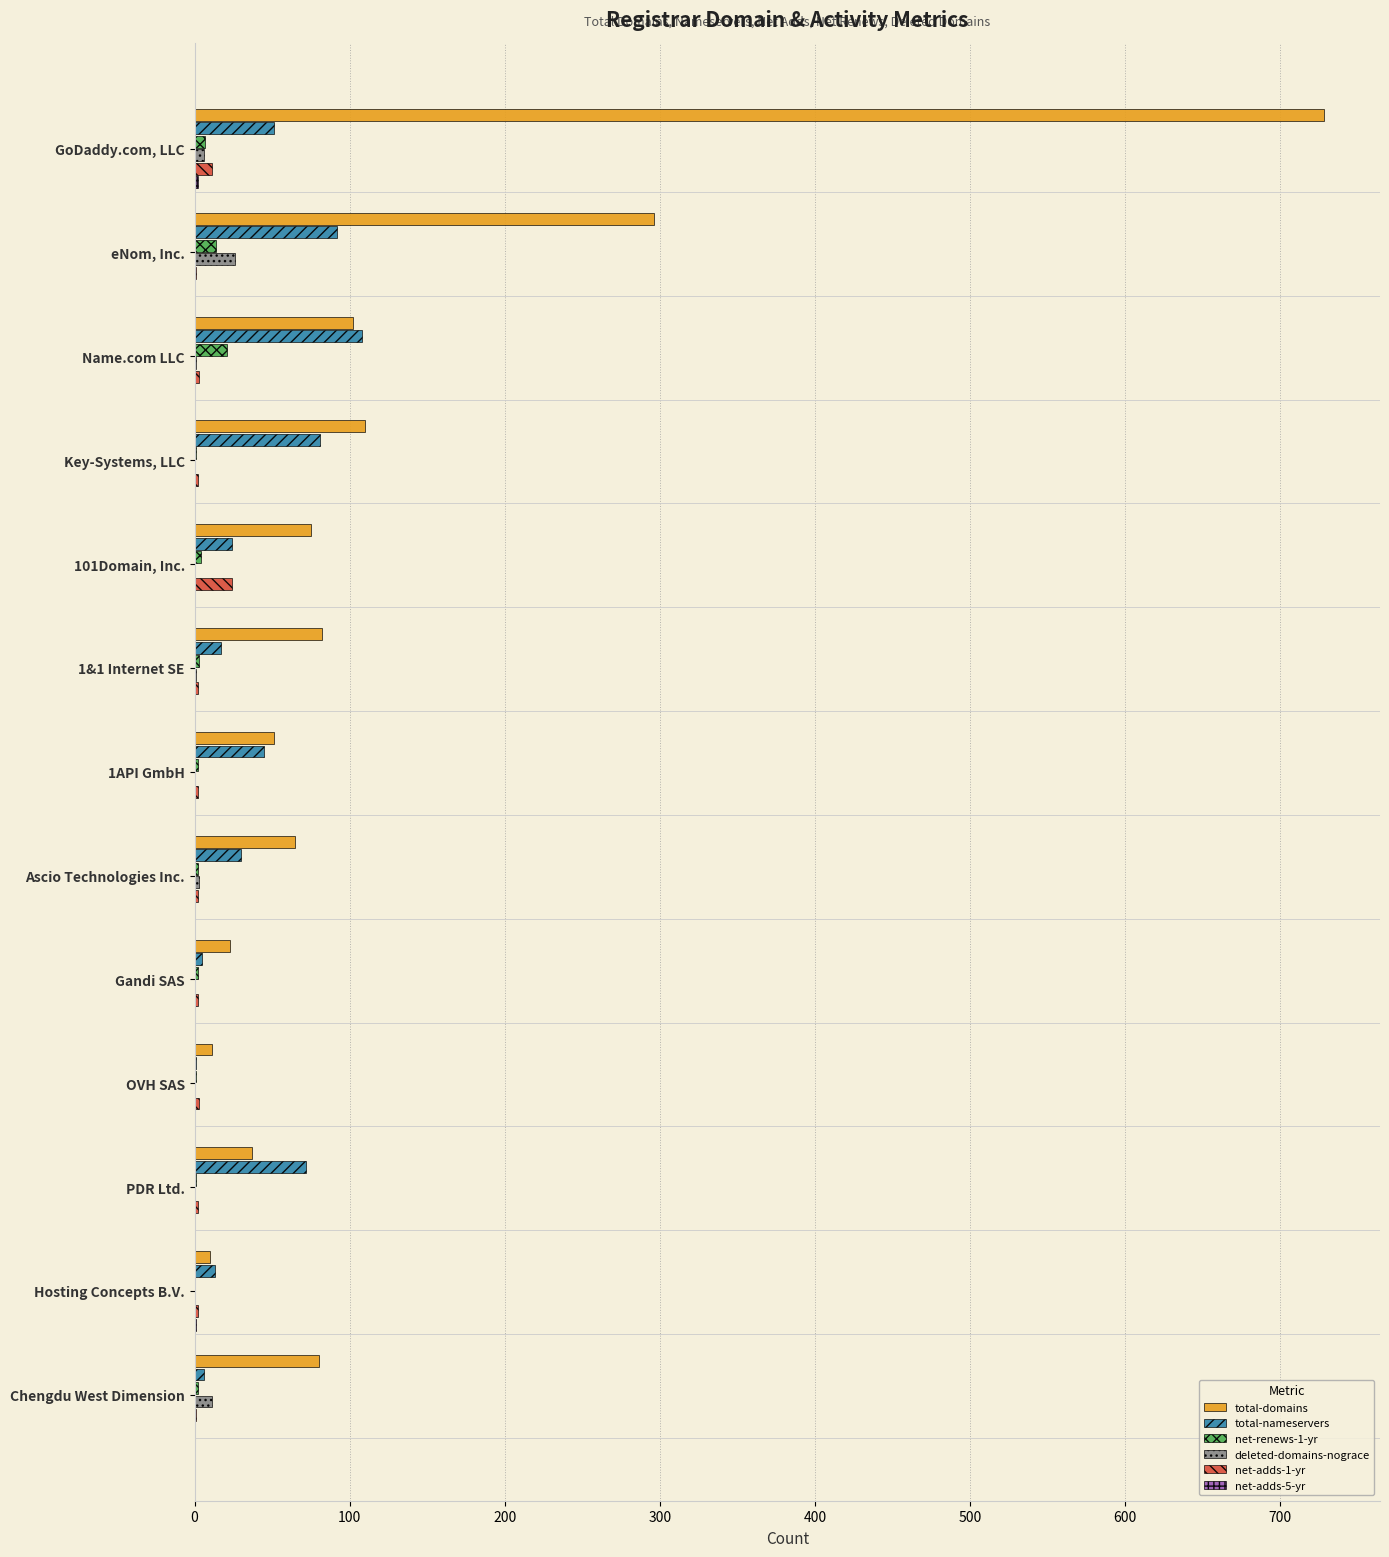

What is the sum of all deleted-domains-nograce values?

48